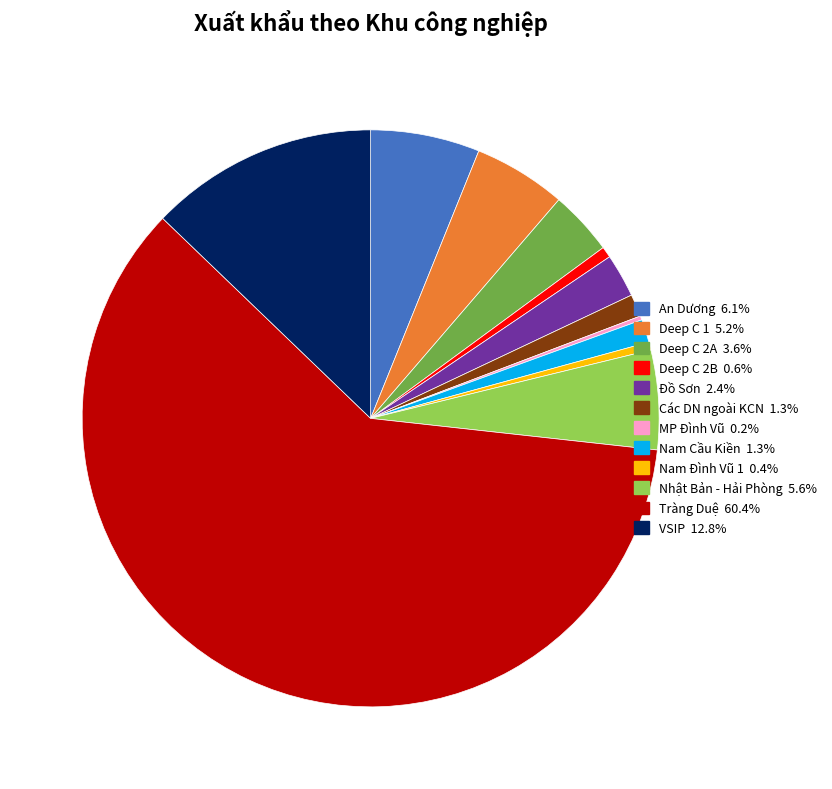

Do VSIP and Nhật Bản - Hải Phòng together represent more than half of the pie?

No